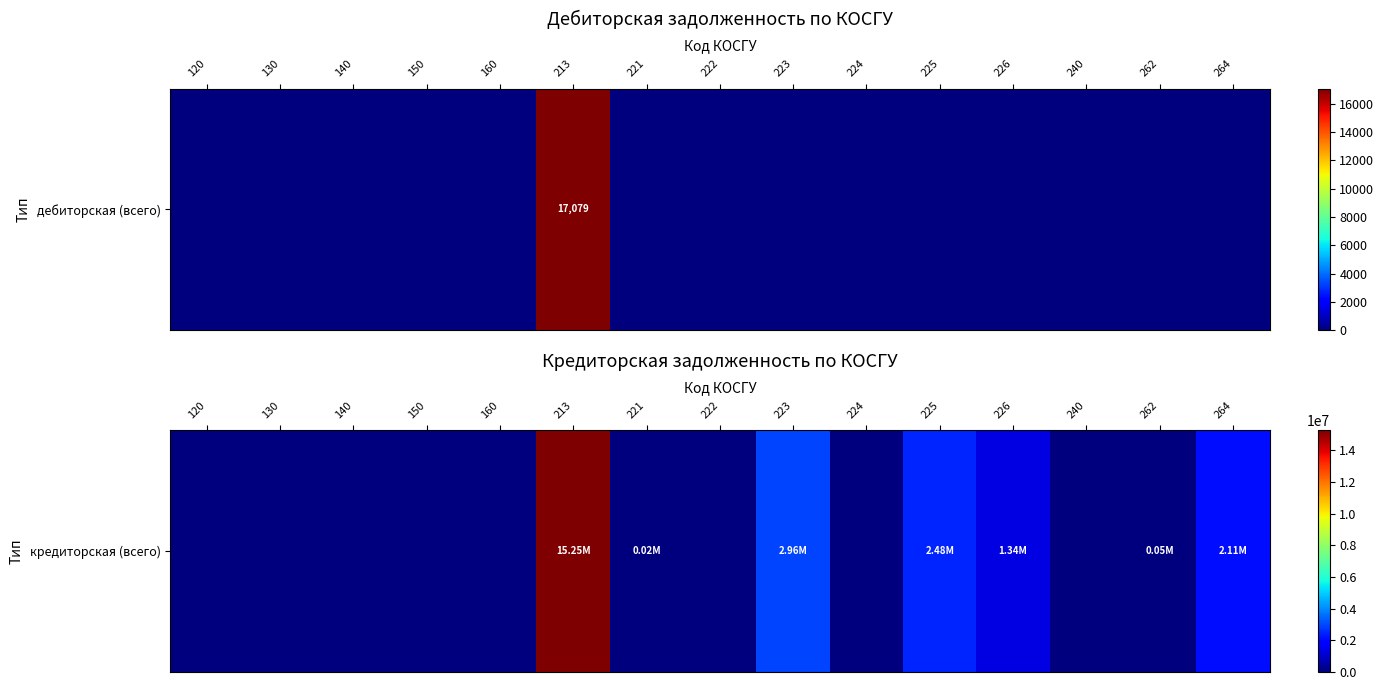

True or false: the data shows 22246.7 at 262.

False